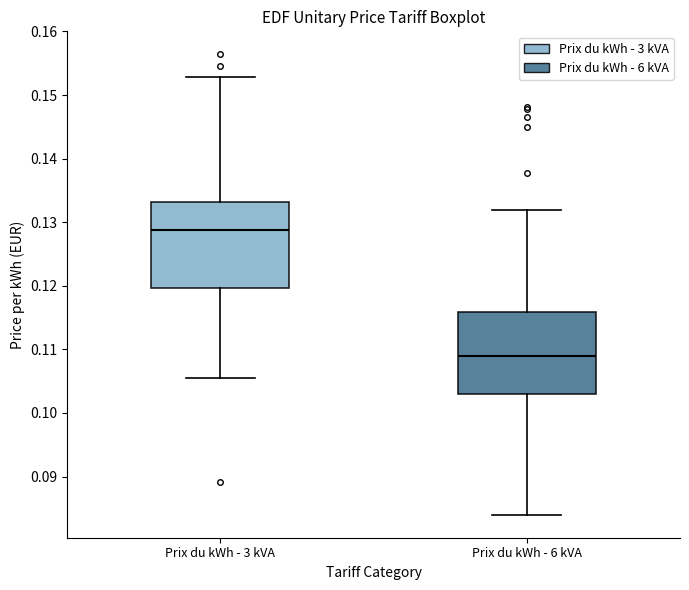

Reading left to right, read every box against the y-axis: the position of its median line, the range the box covers, and the ends of its whiskers. The values are not printed on the chart, so give them approximately, as read against the axis.

Prix du kWh - 3 kVA: median 0.129, box 0.120 to 0.133, whiskers 0.106 to 0.153
Prix du kWh - 6 kVA: median 0.109, box 0.103 to 0.116, whiskers 0.084 to 0.132